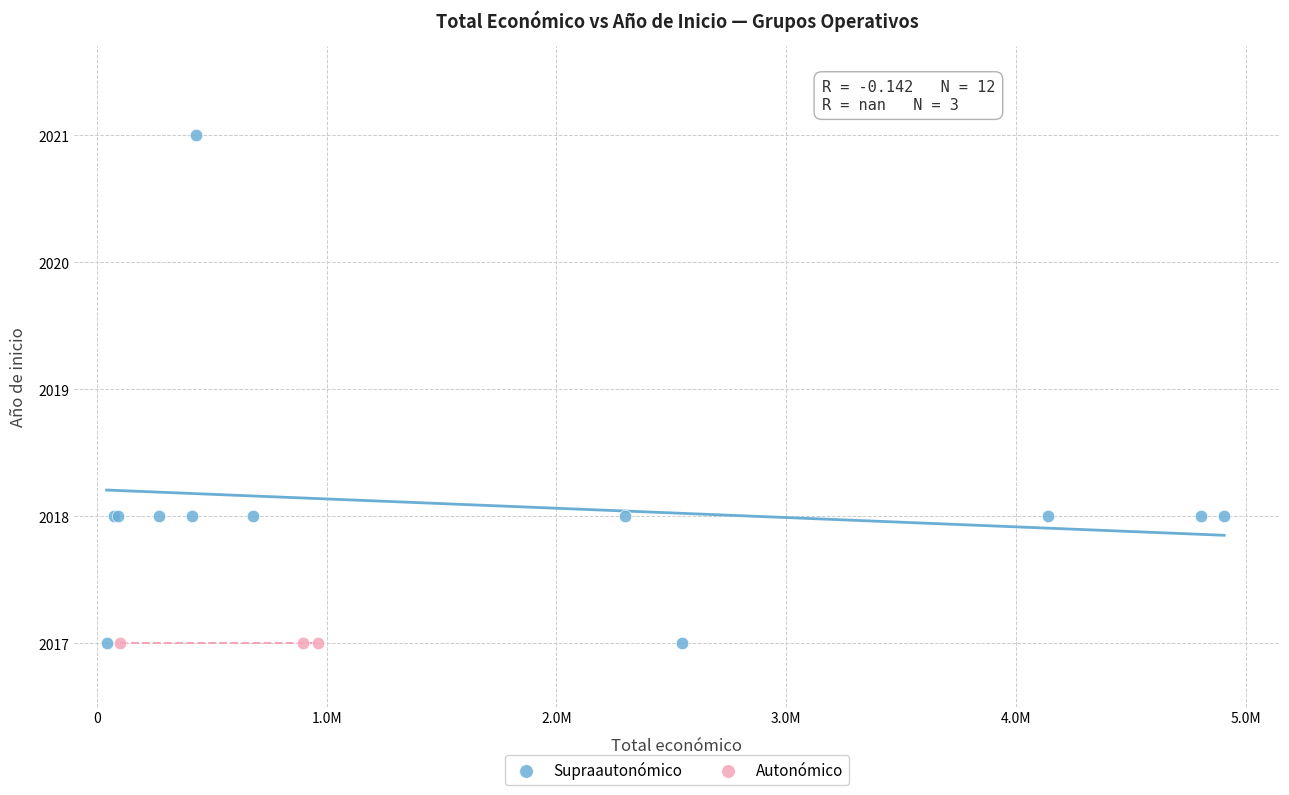

What are all the series names shown in the legend?

Supraautonómico, Autonómico